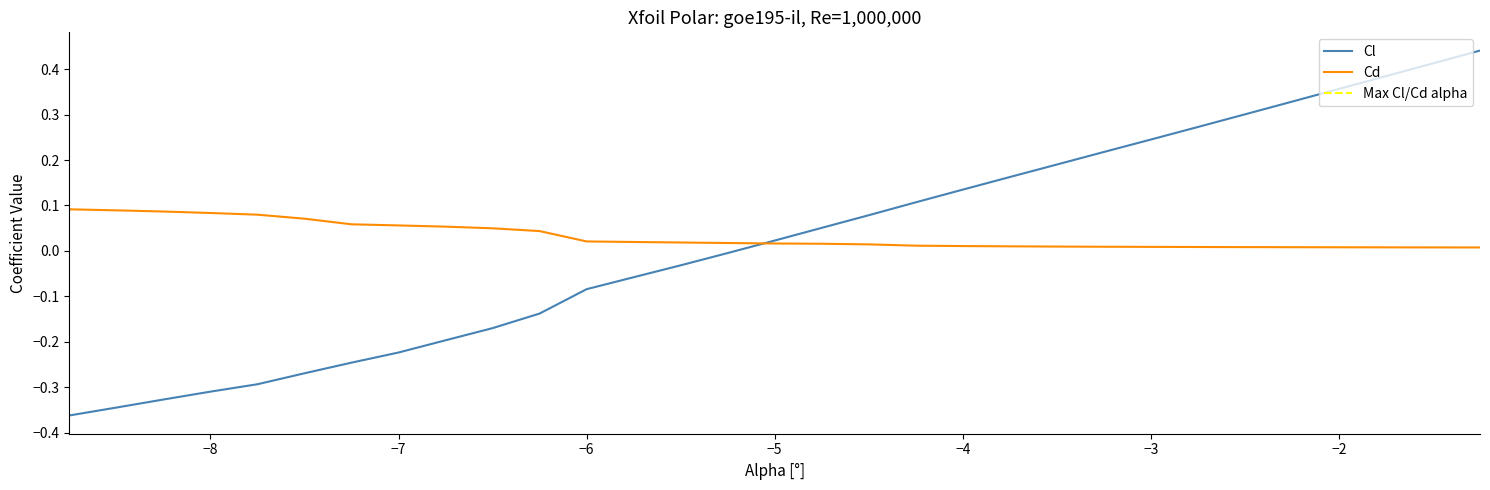

At which label does Cl first exceed 0?

−5